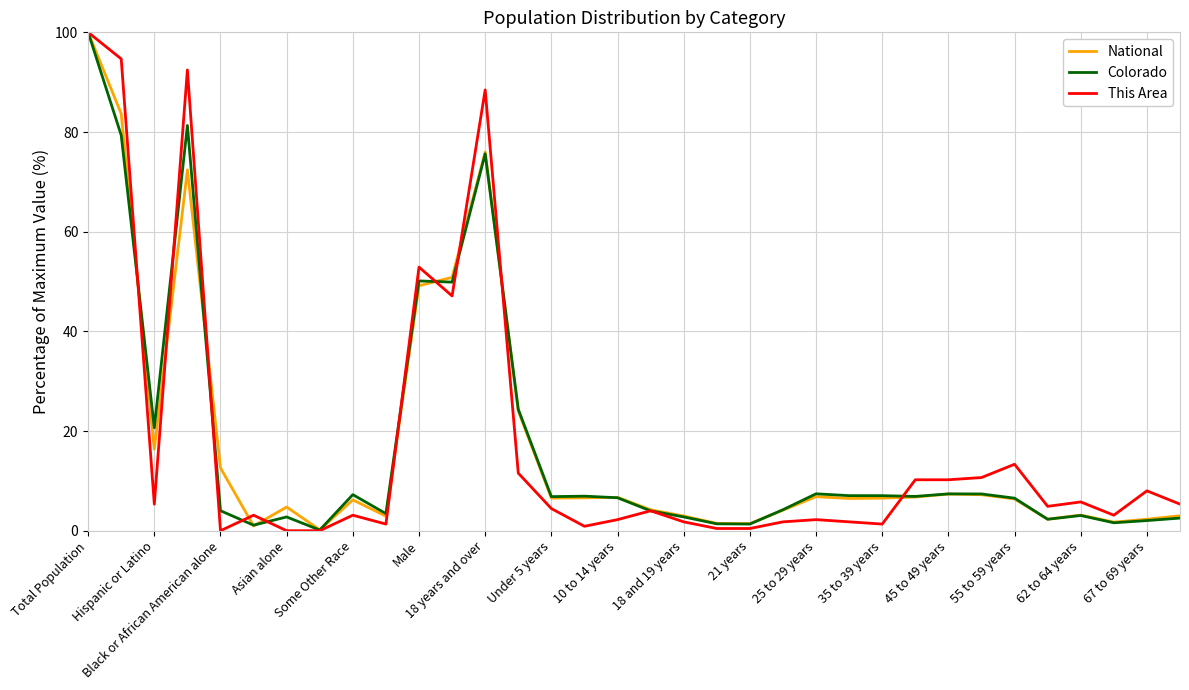

How many categories are shown in the chart?

34